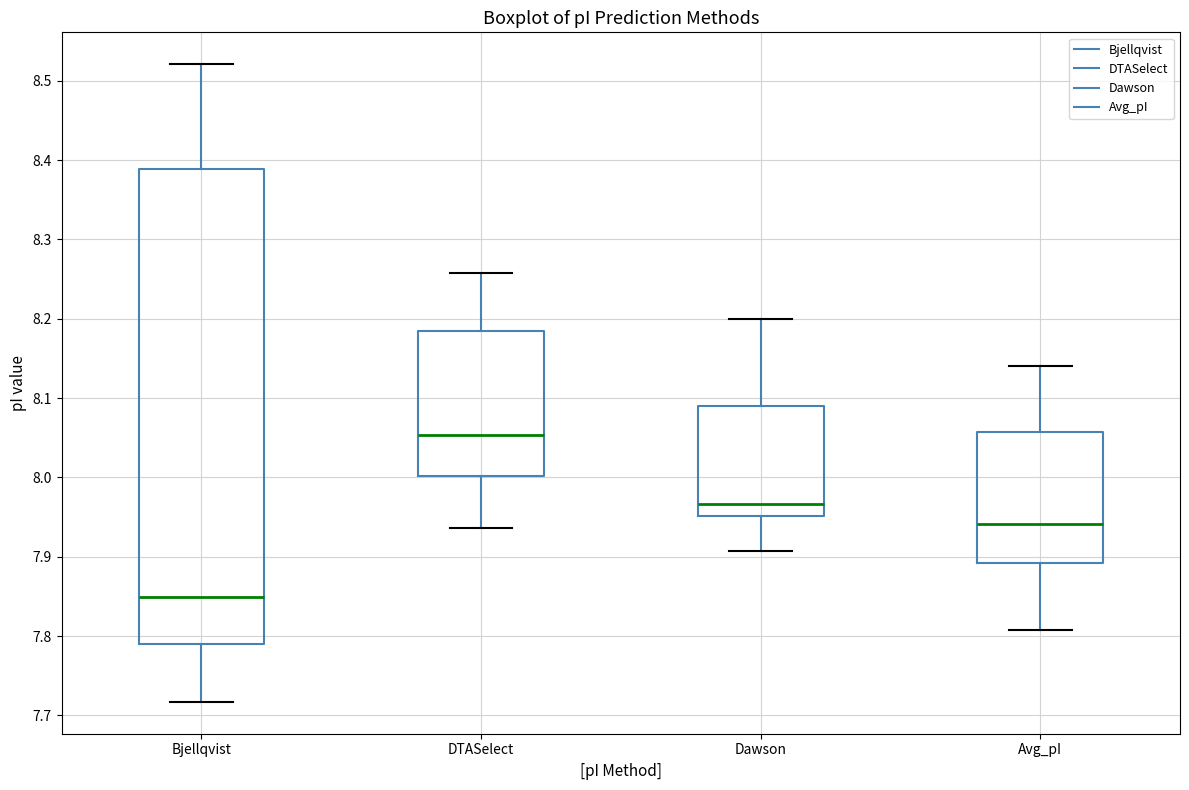

Reading left to right, read every box against the y-axis: the position of its median line, the range the box covers, and the ends of its whiskers. The values are not printed on the chart, so give them approximately, as read against the axis.

Bjellqvist: median 7.85, box 7.79 to 8.39, whiskers 7.72 to 8.52
DTASelect: median 8.05, box 8.00 to 8.19, whiskers 7.94 to 8.26
Dawson: median 7.97, box 7.95 to 8.09, whiskers 7.91 to 8.20
Avg_pI: median 7.94, box 7.89 to 8.06, whiskers 7.81 to 8.14